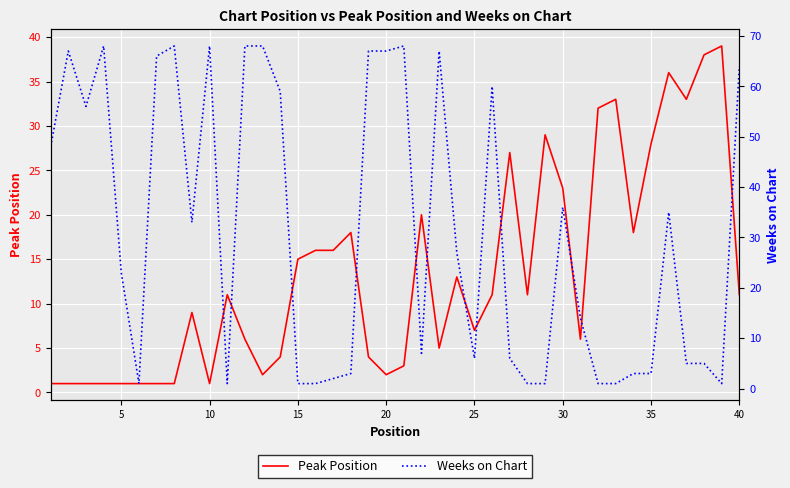

In Weeks on Chart, how many points are lower than both neighbors (excluding endpoints)?

7